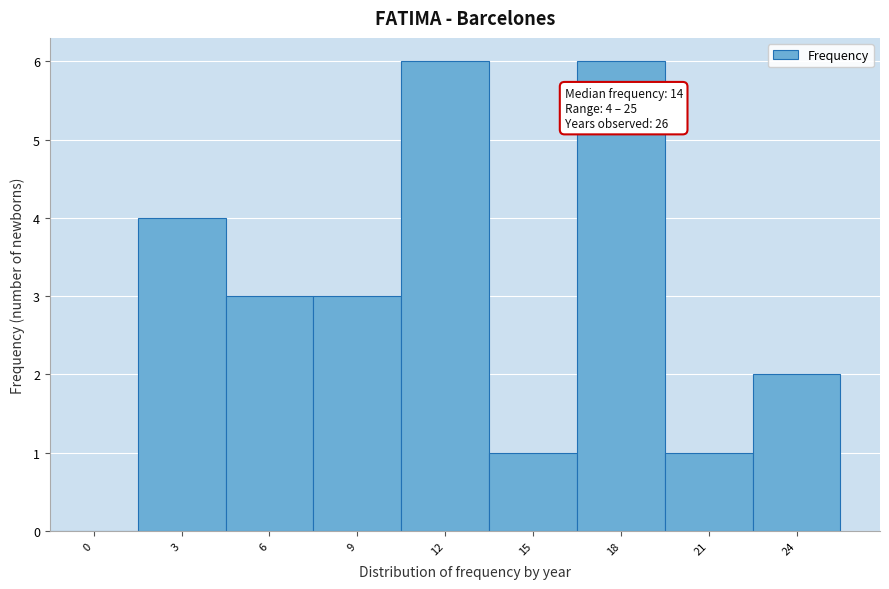

Reading right to left, list all the values displayed in this chart.

24=2	21=1	18=6	15=1	12=6	9=3	6=3	3=4	0=0